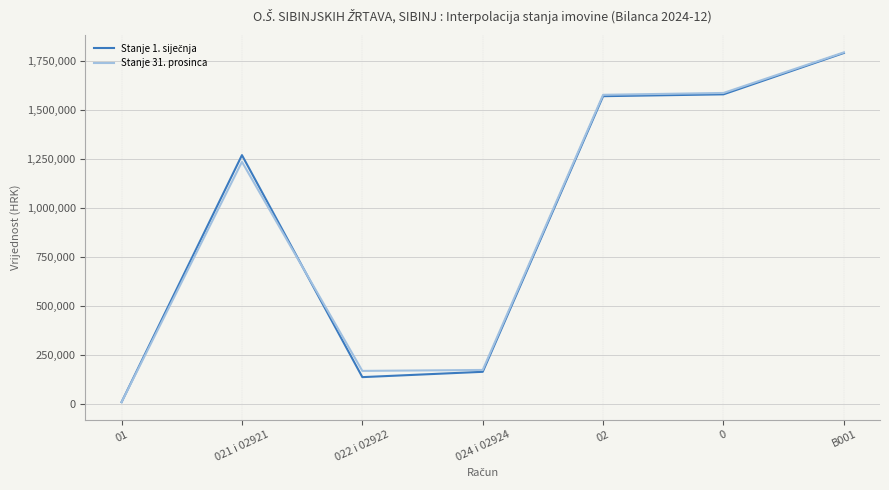

Which series has the widest spread of values?

Stanje 31. prosinca